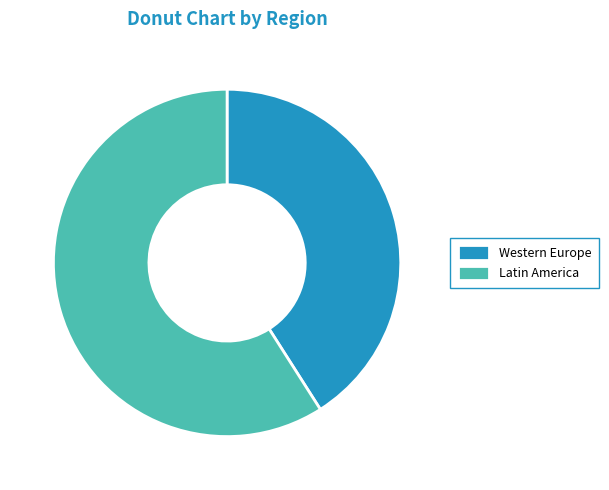

Approximately how many times larger is the value at Western Europe compared to Latin America?

0.7